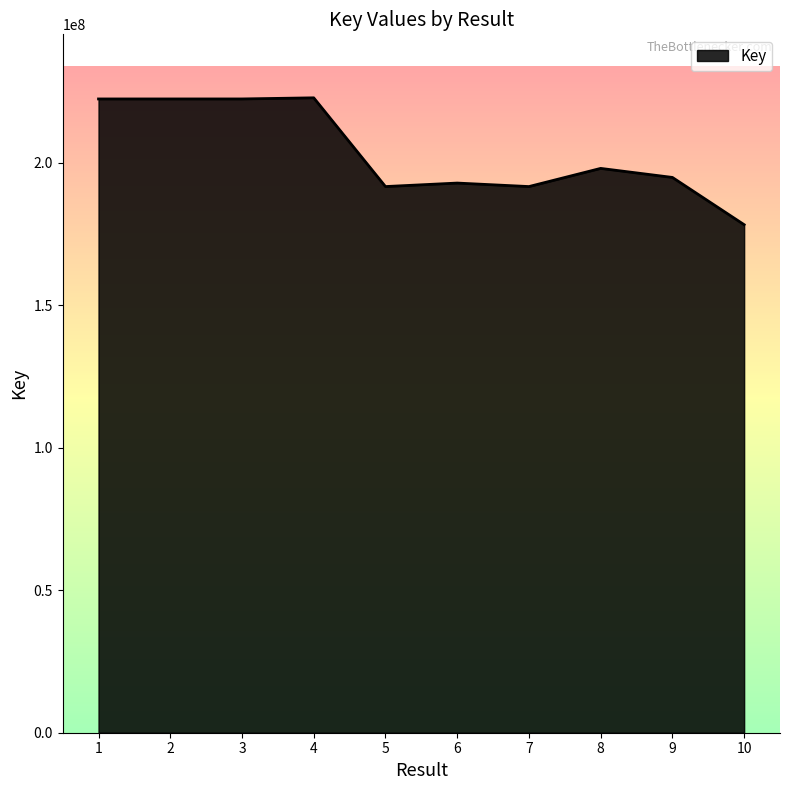

What is the difference between the values at 9 and 4?

27940617